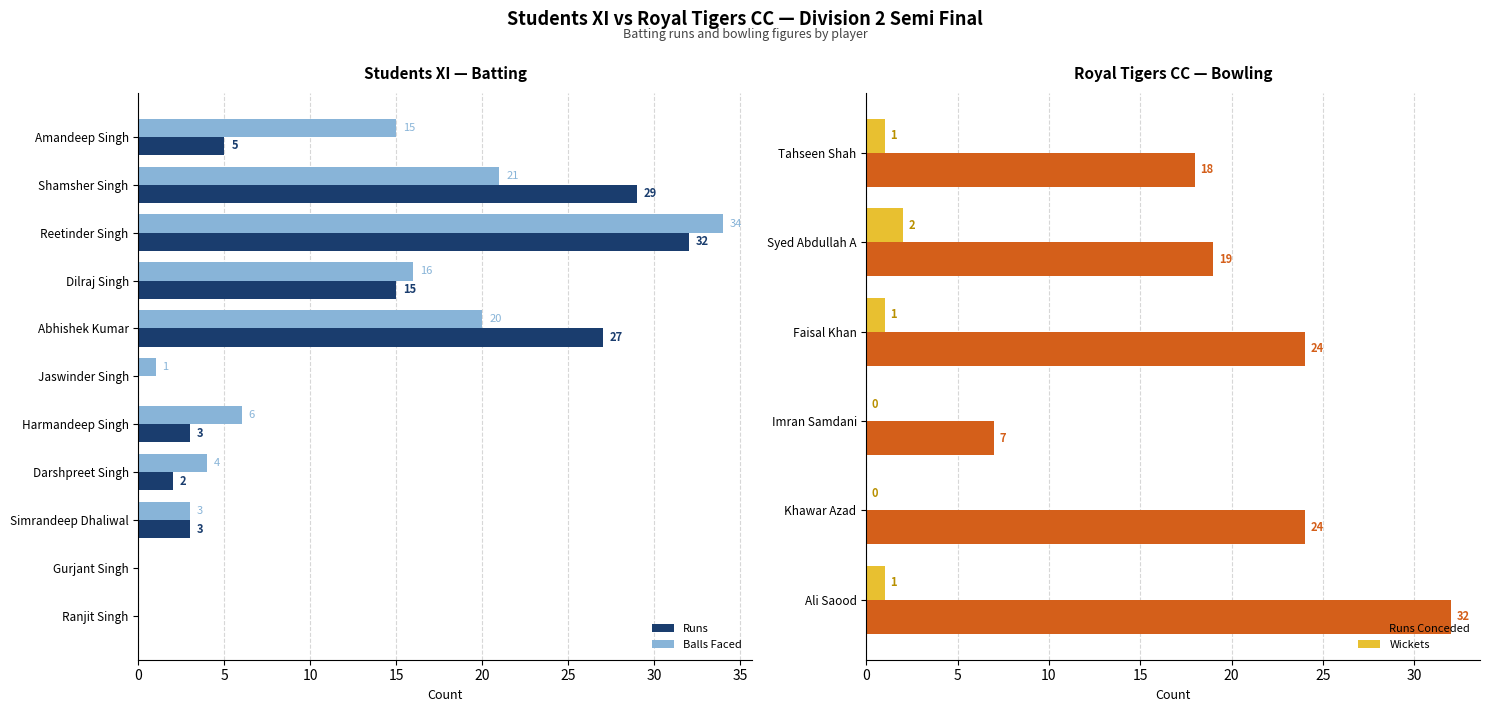

The value of Balls Faced at Harmandeep Singh is 6. True or false?

True